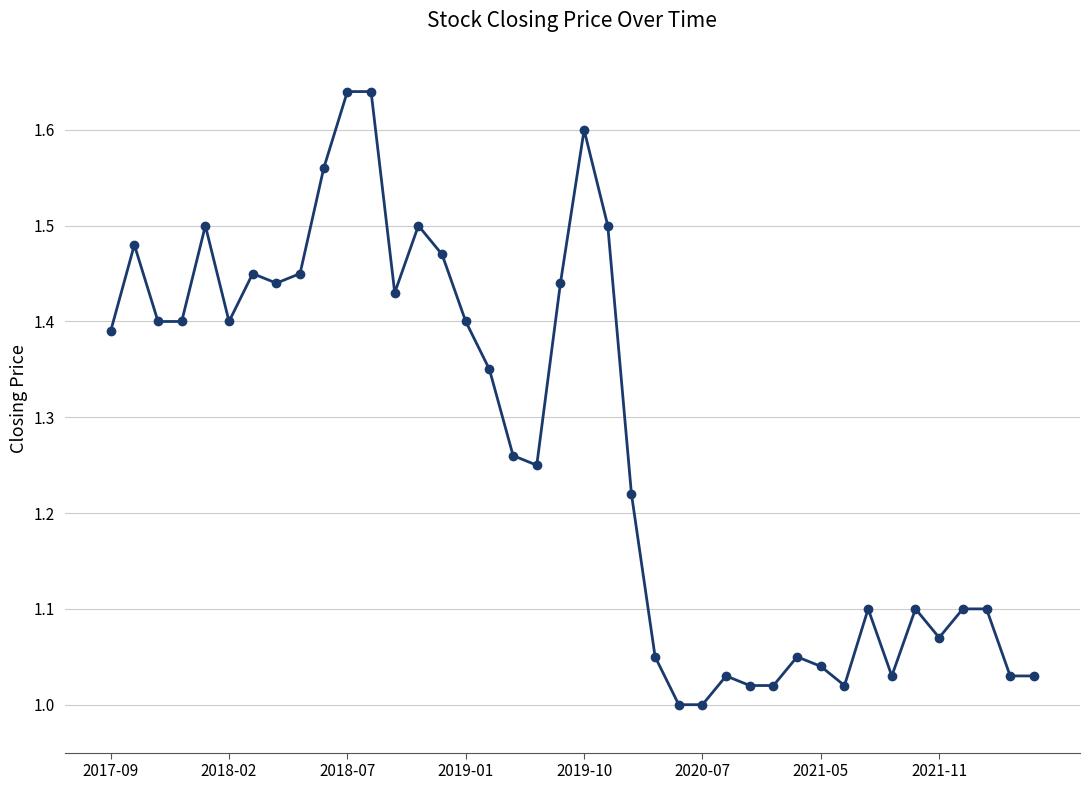

What is the difference between the maximum and minimum values?

0.6